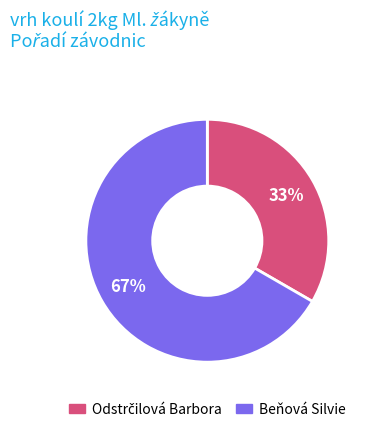

Which category accounts for the majority?

Beňová Silvie